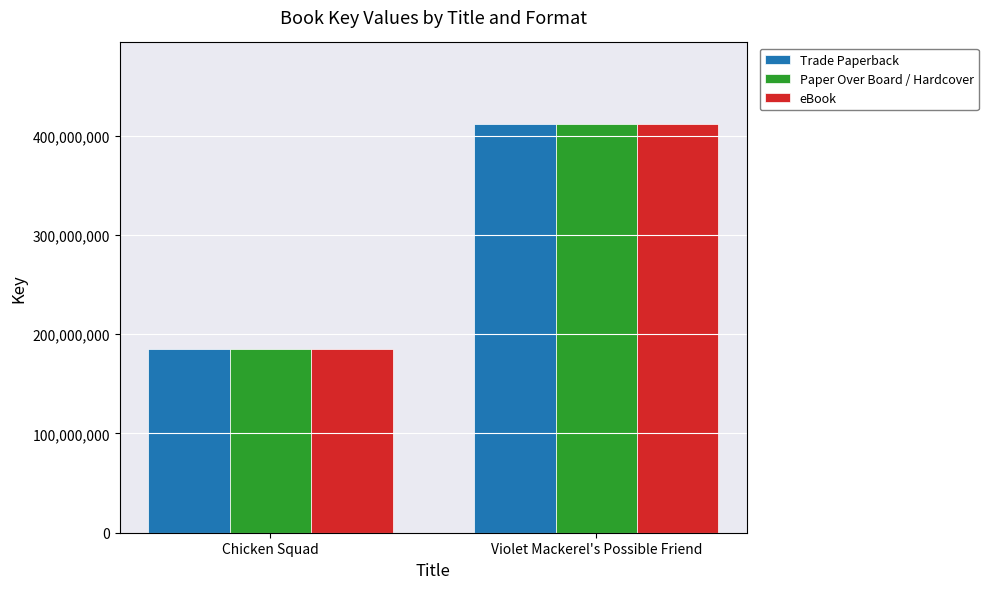

What is the highest value of the Trade Paperback series?

411458713